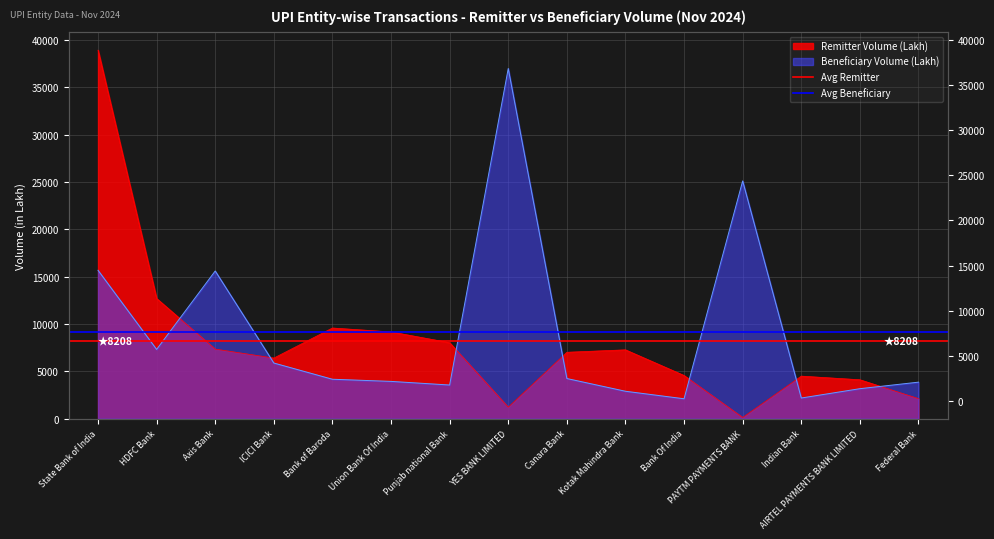

At which category is the sum across all series the highest?

State Bank of India